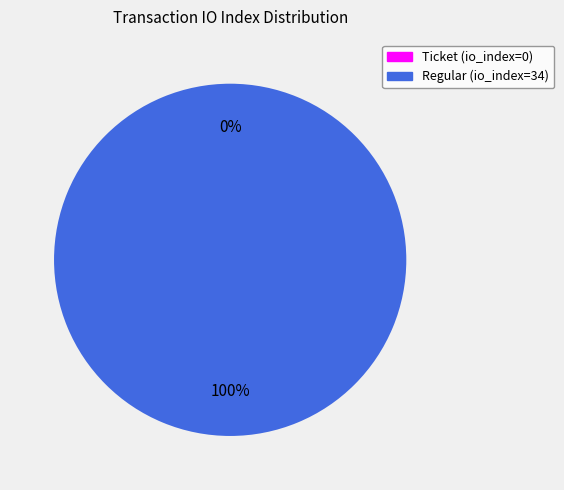

To the nearest percent, what is the average slice percentage?

50%